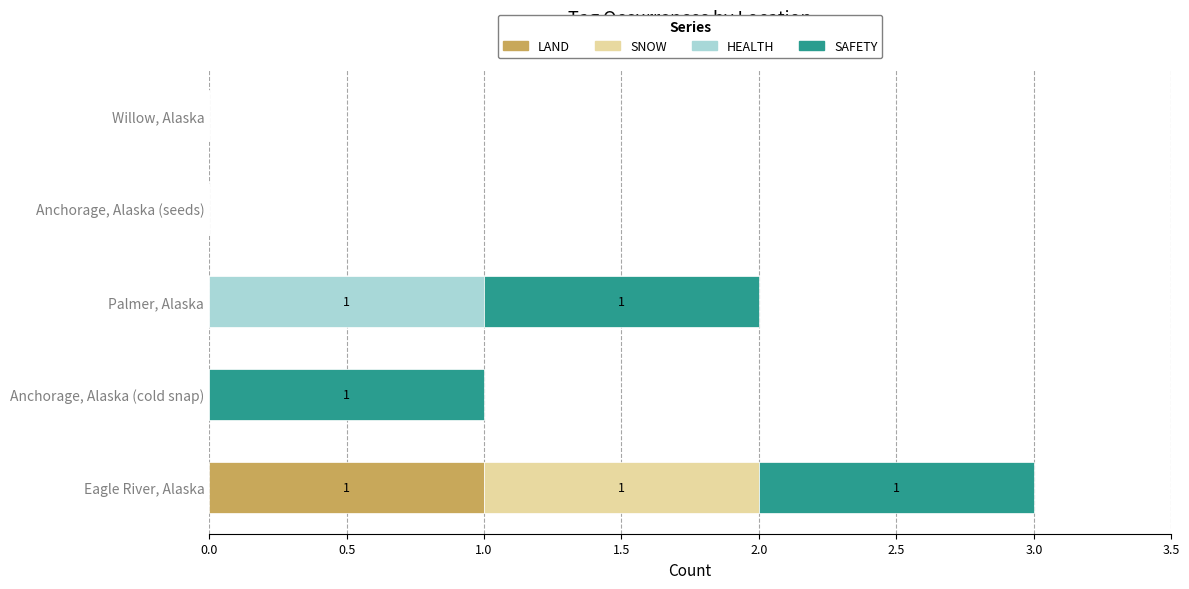

At which label does LAND reach its peak?

Eagle River, Alaska